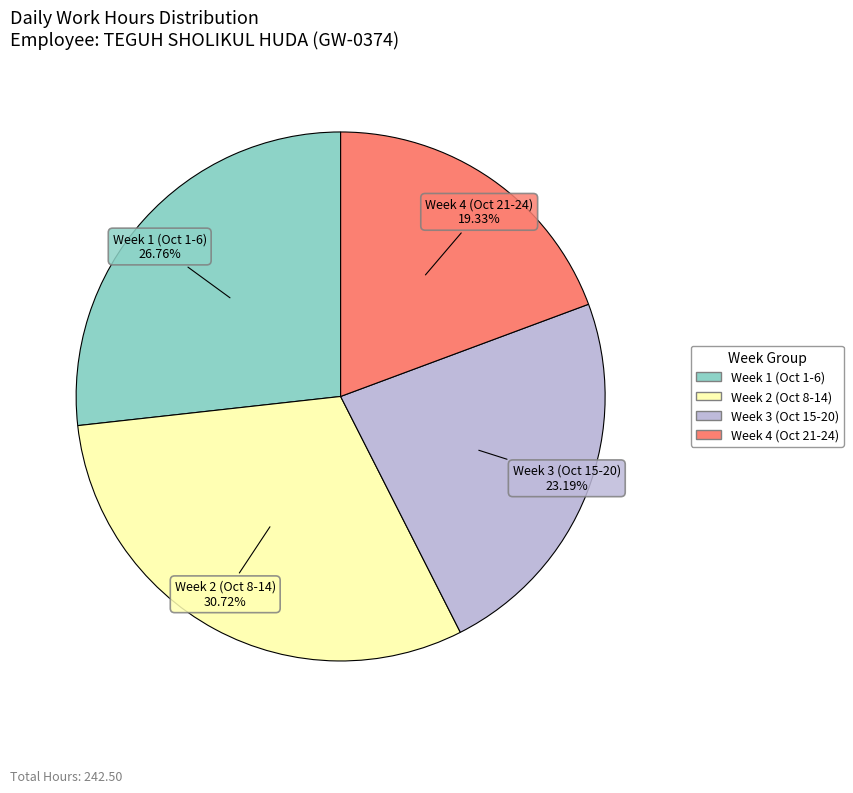

Does any single category account for the majority?

No